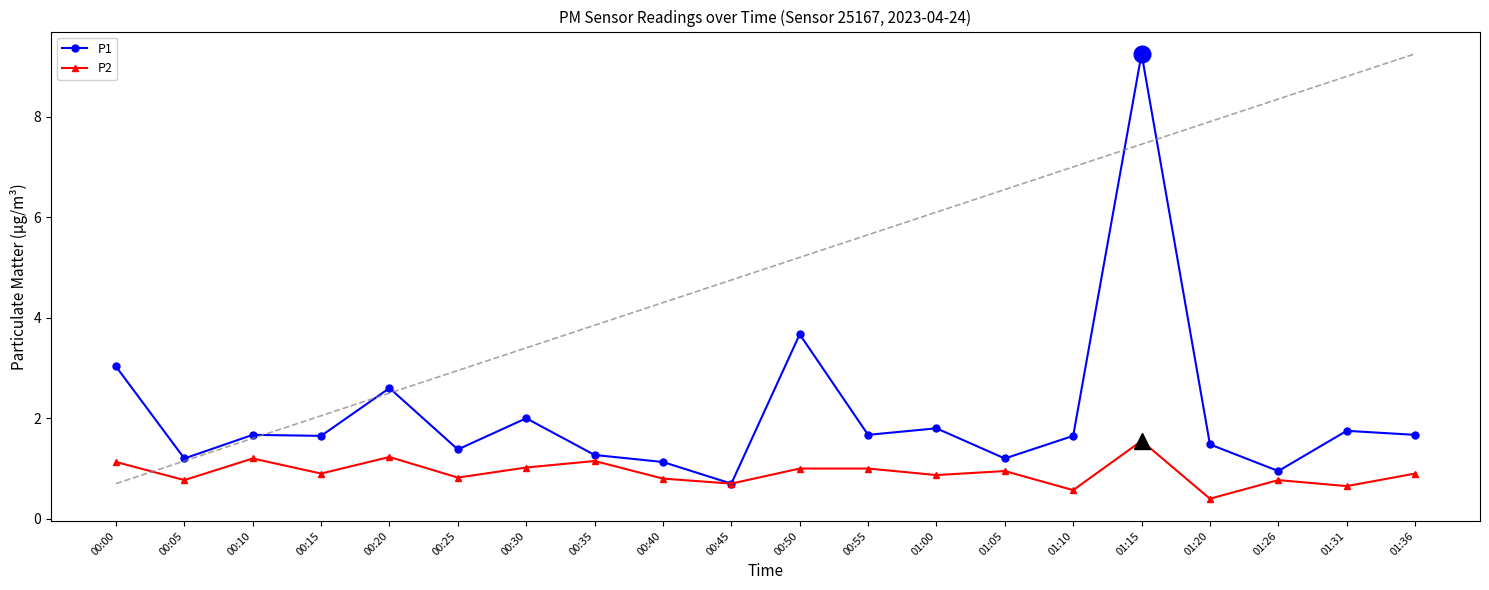

True or false: P2 has more than 1 interior local peaks.

True